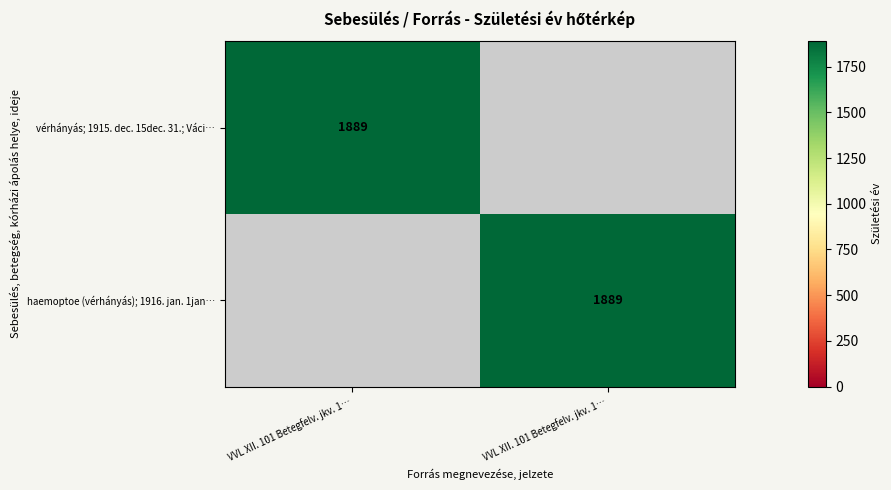

List the series in order of their peak value, highest first.

vérhányás; 1915. dec. 15dec. 31.; Váci…, haemoptoe (vérhányás); 1916. jan. 1jan…